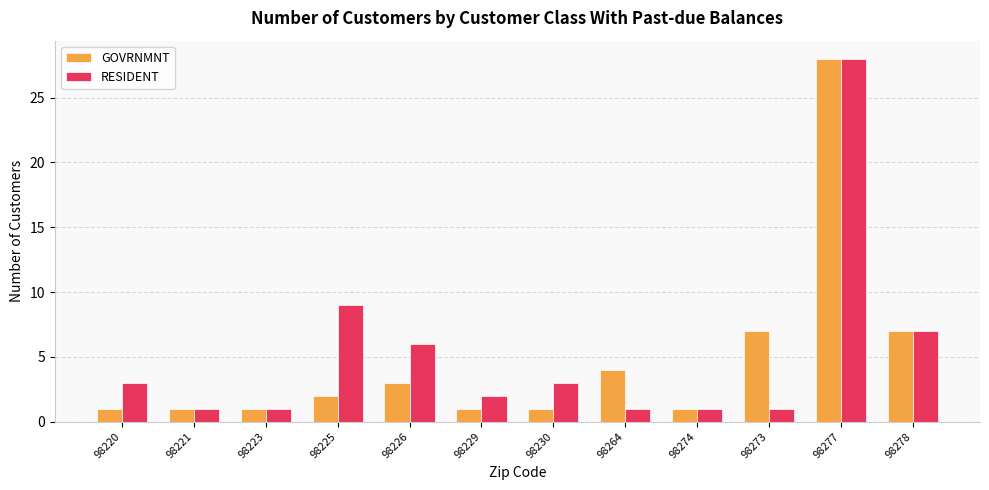

True or false: GOVRNMNT has a value of 1 at 98221.

True